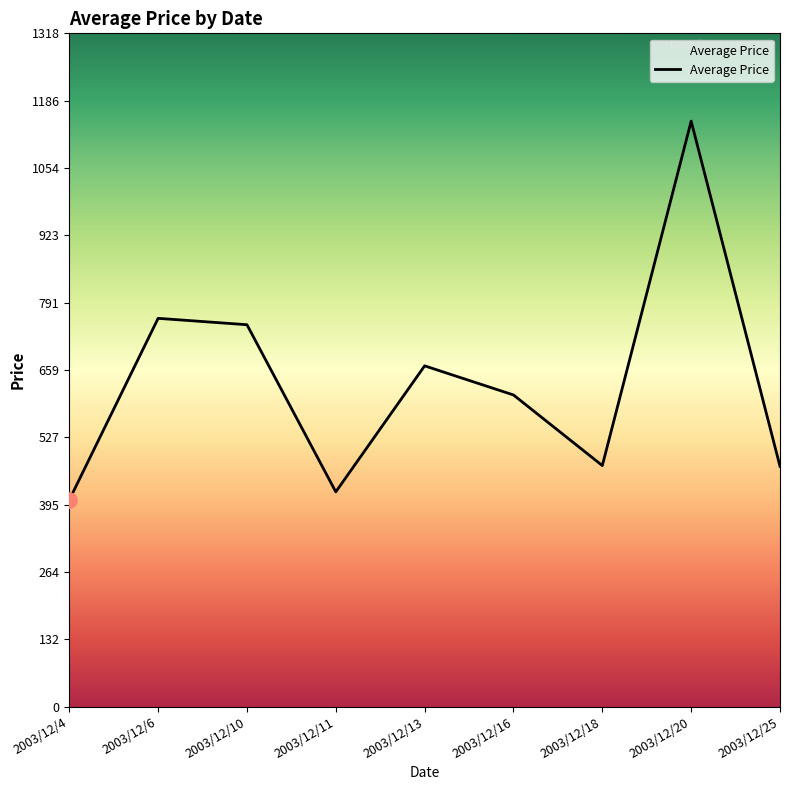

What is the change in value from 2003/12/6 to 2003/12/16?

-150.0